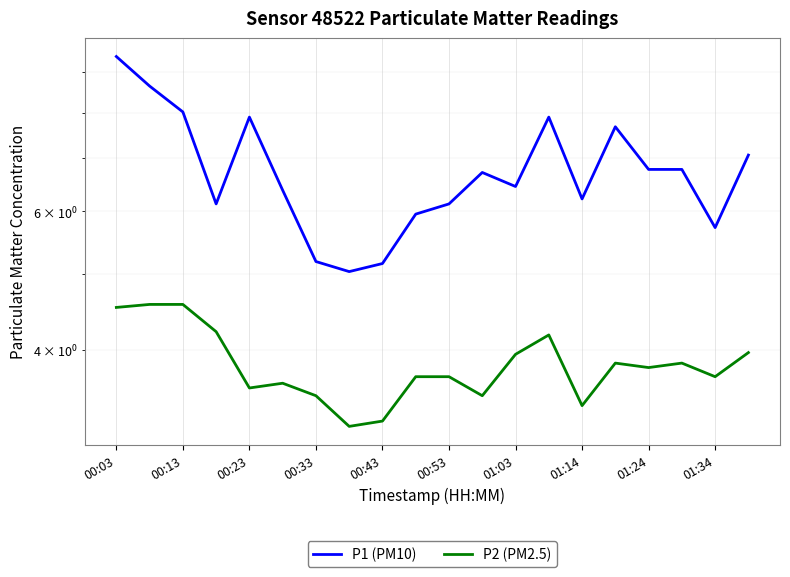

The value of P2 (PM2.5) at 01:03 is 1.8. True or false?

False